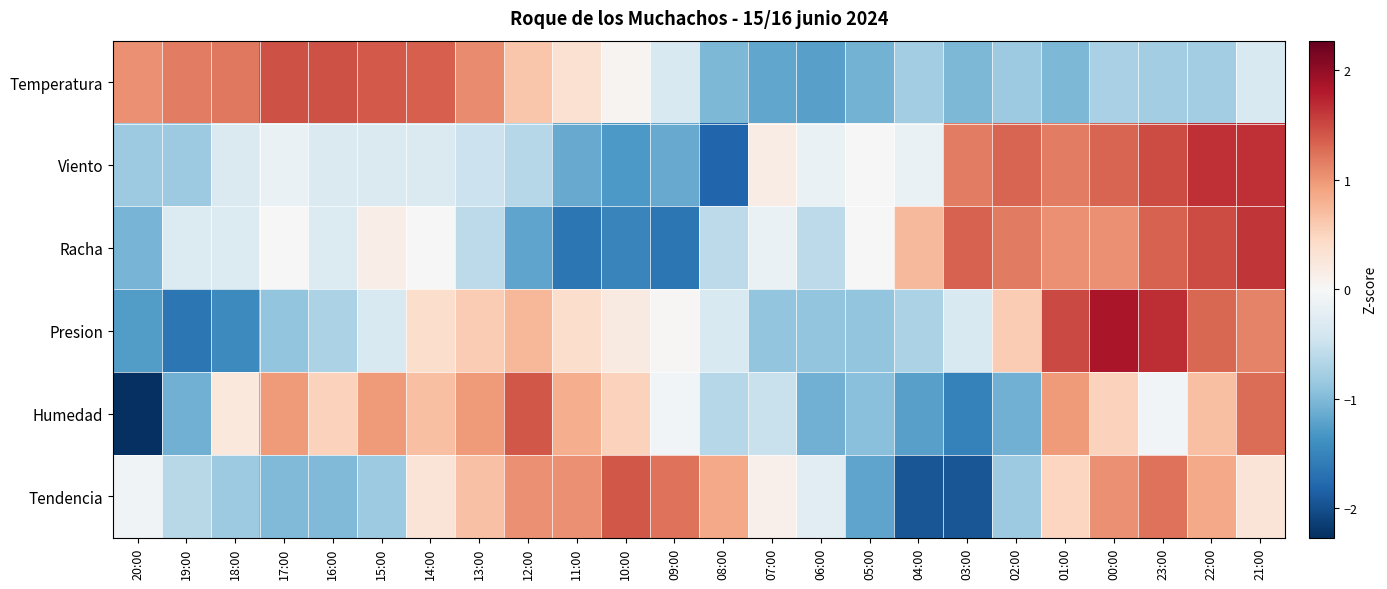

How many data points does each series have?

24